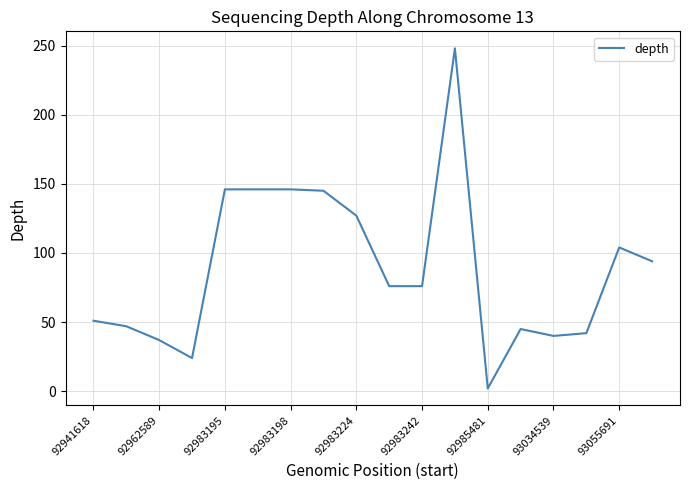

What is the maximum value shown in the chart?

248